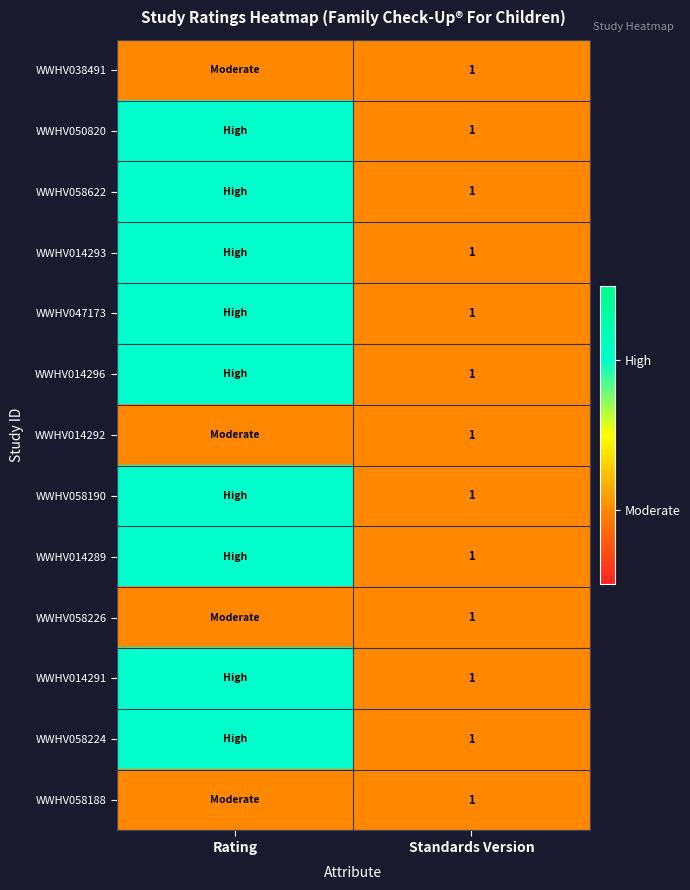

The WWHV058226 series shows 0 at Standards Version. True or false?

False